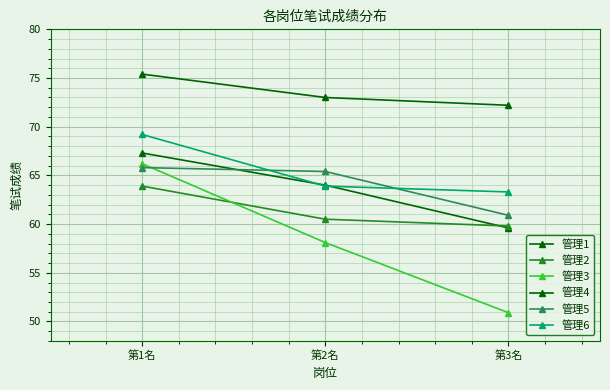

How many lines are shown in the chart?

6